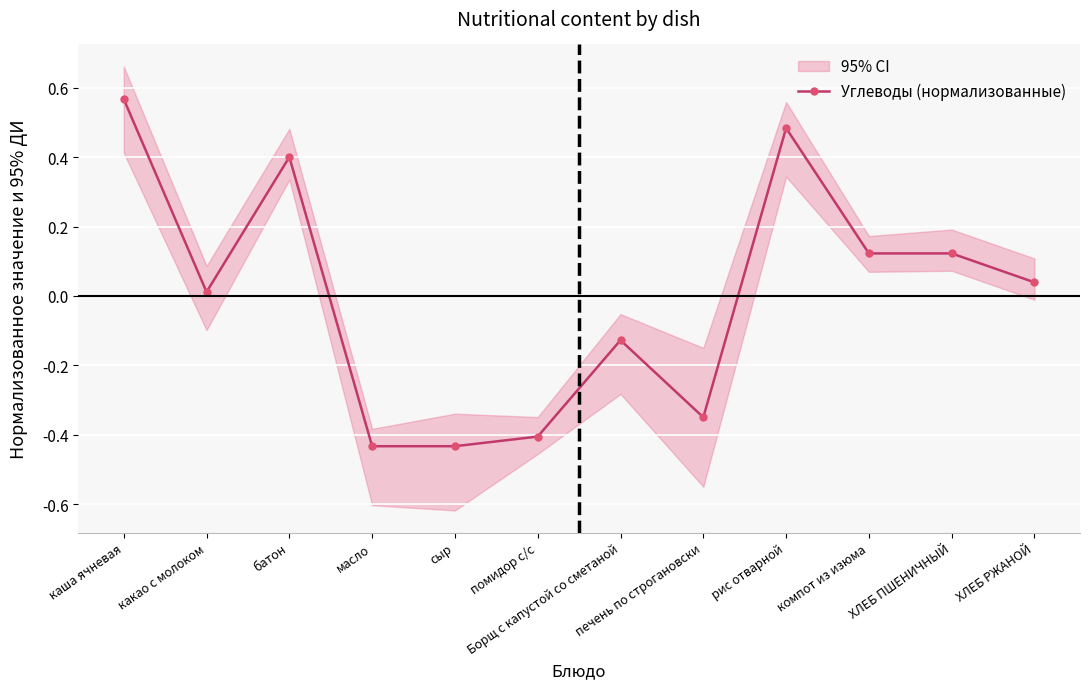

How many lines are shown in the chart?

1